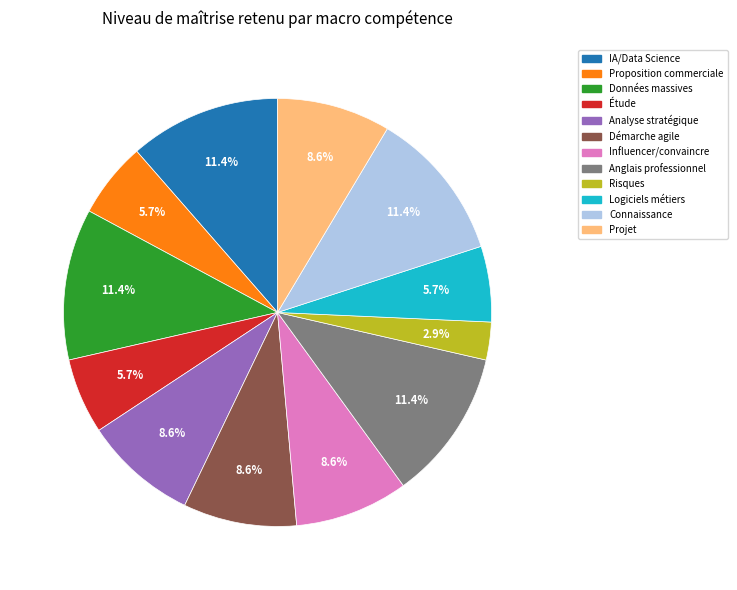

What is the ratio of the value at Anglais professionnel to the value at Projet?

1.3